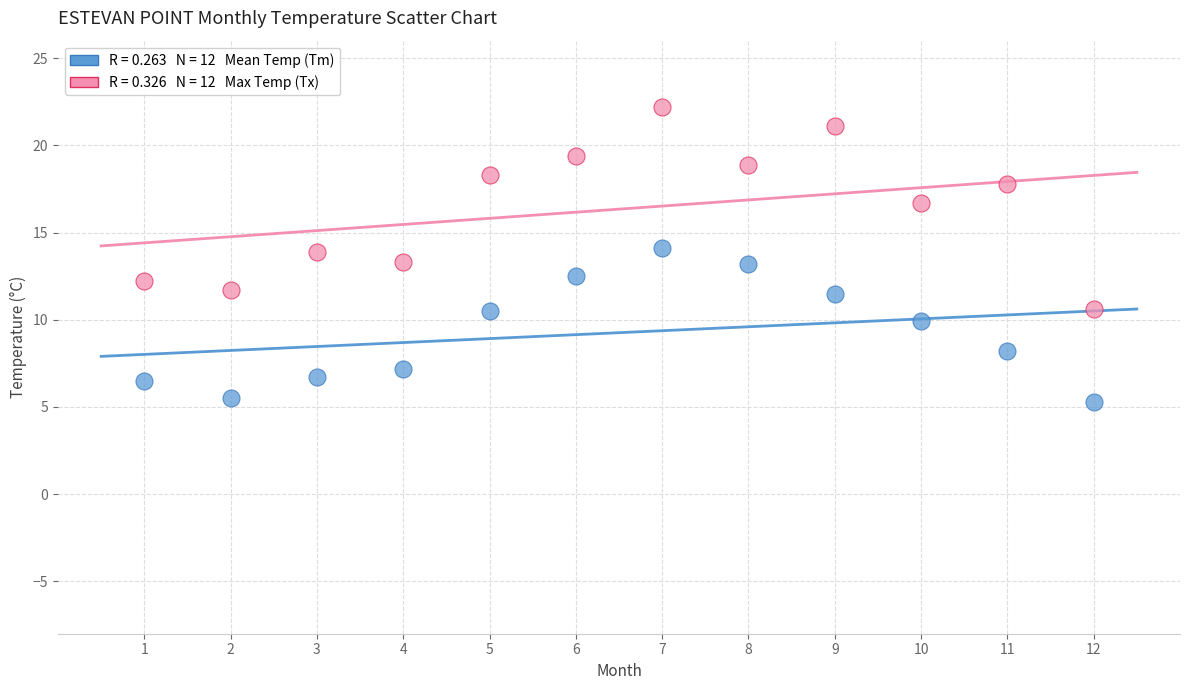

Across all data points, what is the range of Y values (max minus min)?

16.9